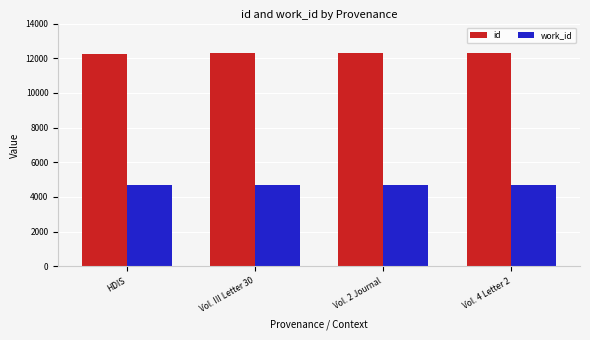

What is the minimum value shown in the chart?

4671